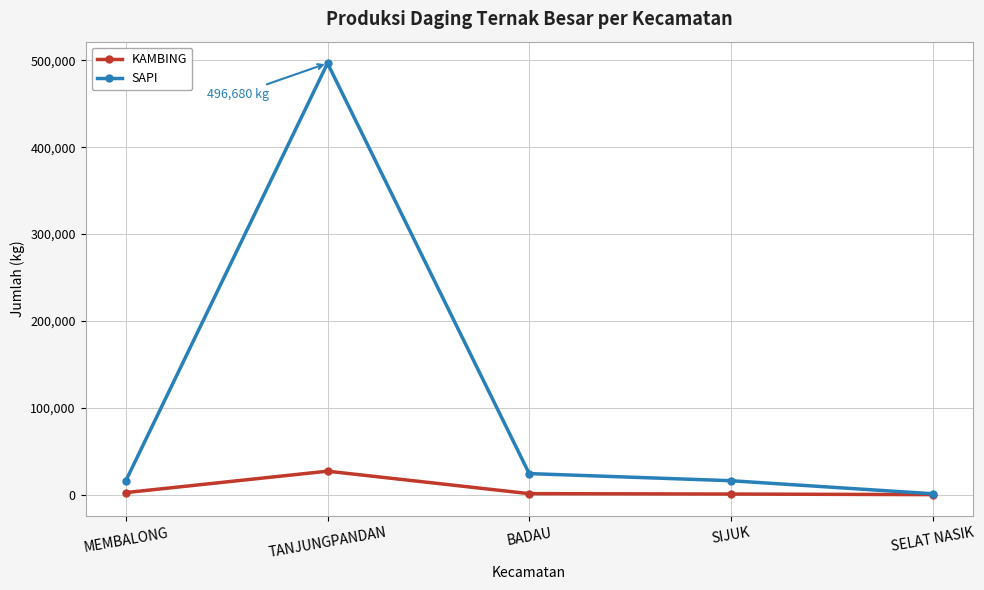

What is the lowest value of the SAPI series?

1200.0